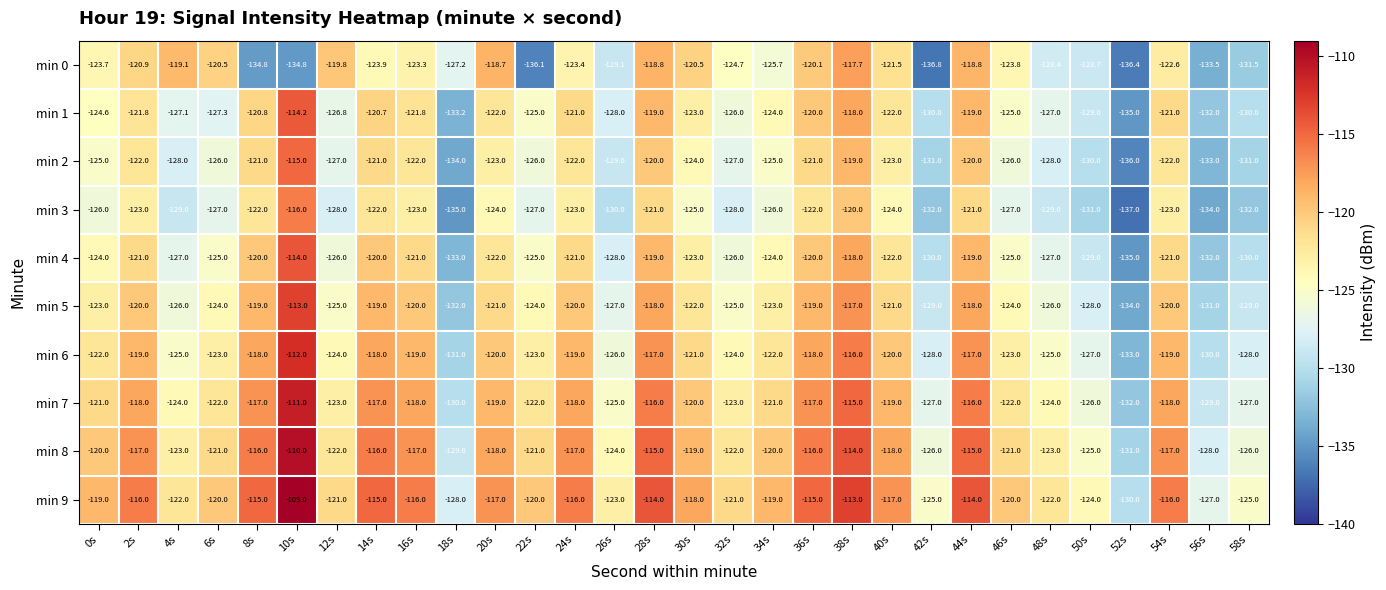

What is the difference between the second highest and second lowest values in the min 8 series?

15.0